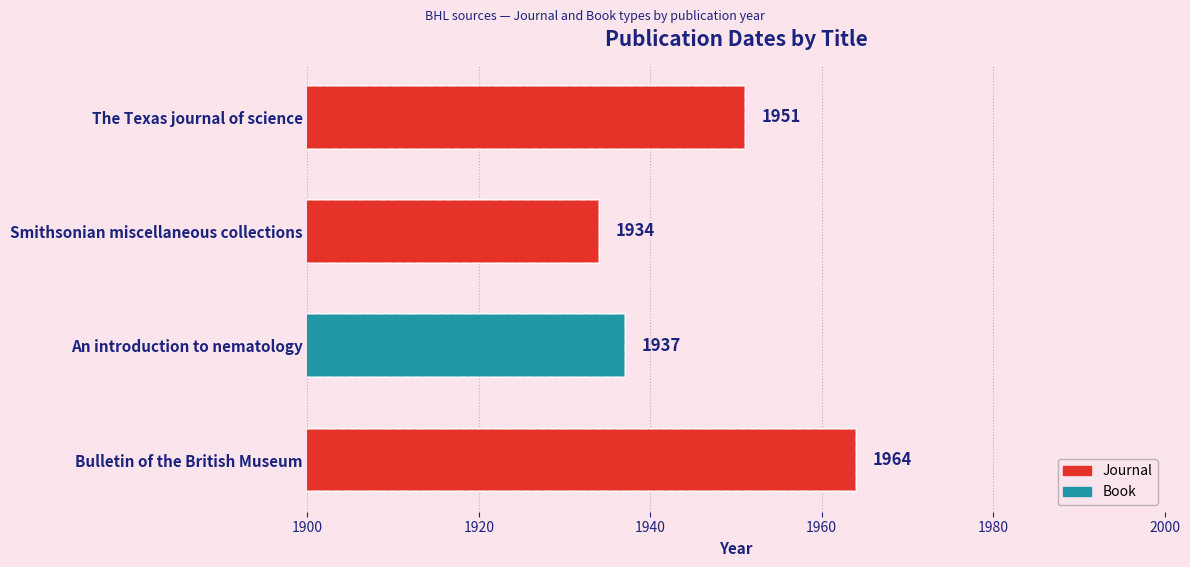

What is the sum of all values?

7786